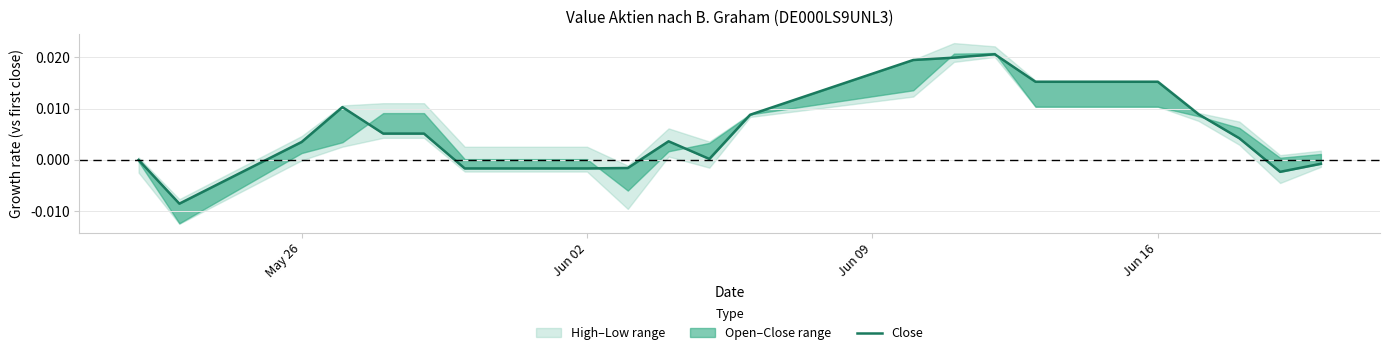

What is the sum of all values?

0.1